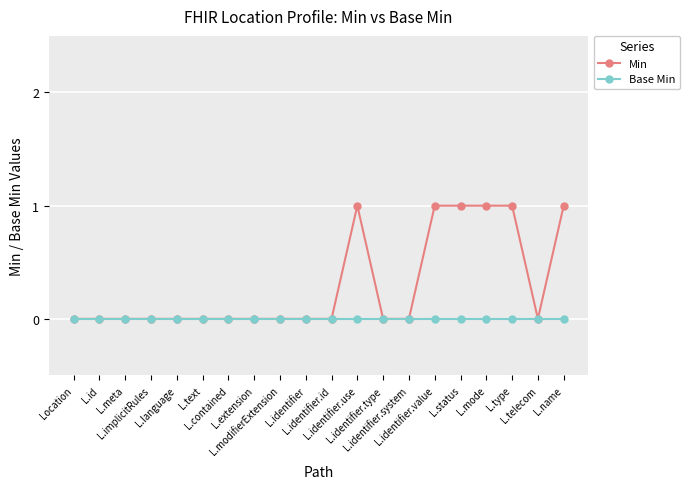

Which series has the largest total across all categories?

Min